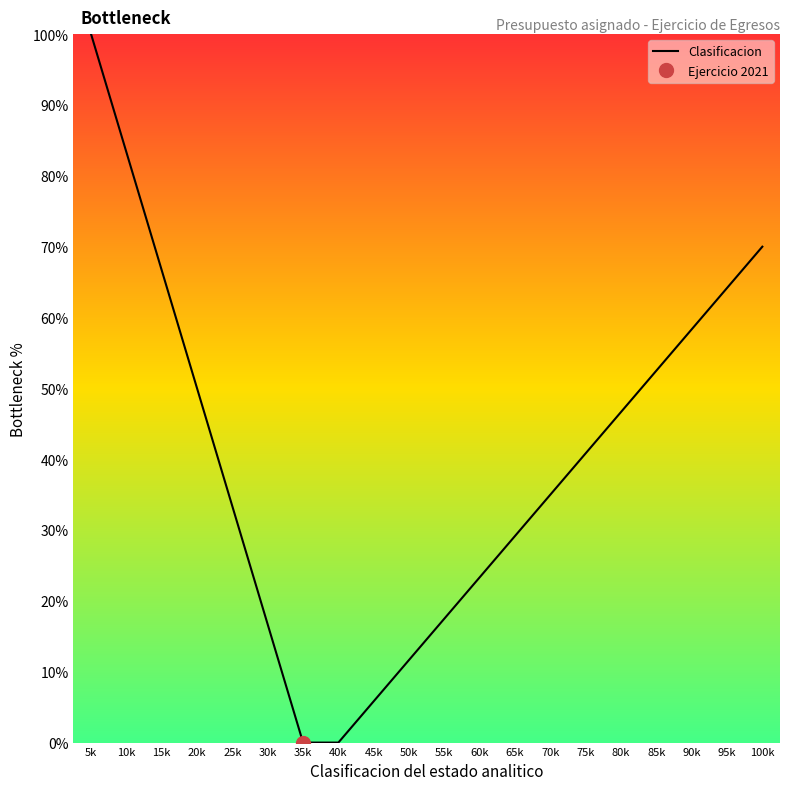

How many values are below 40?

10